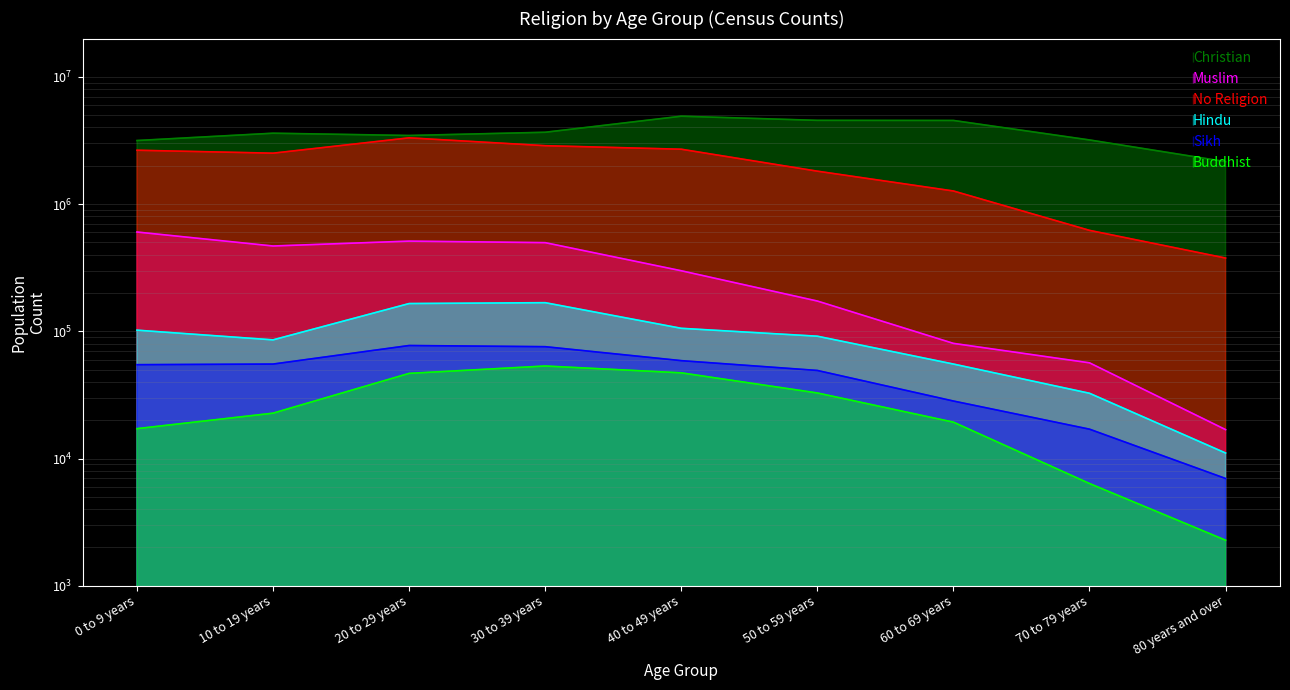

What is the spread (max minus min) of values at 0 to 9 years?

3142324